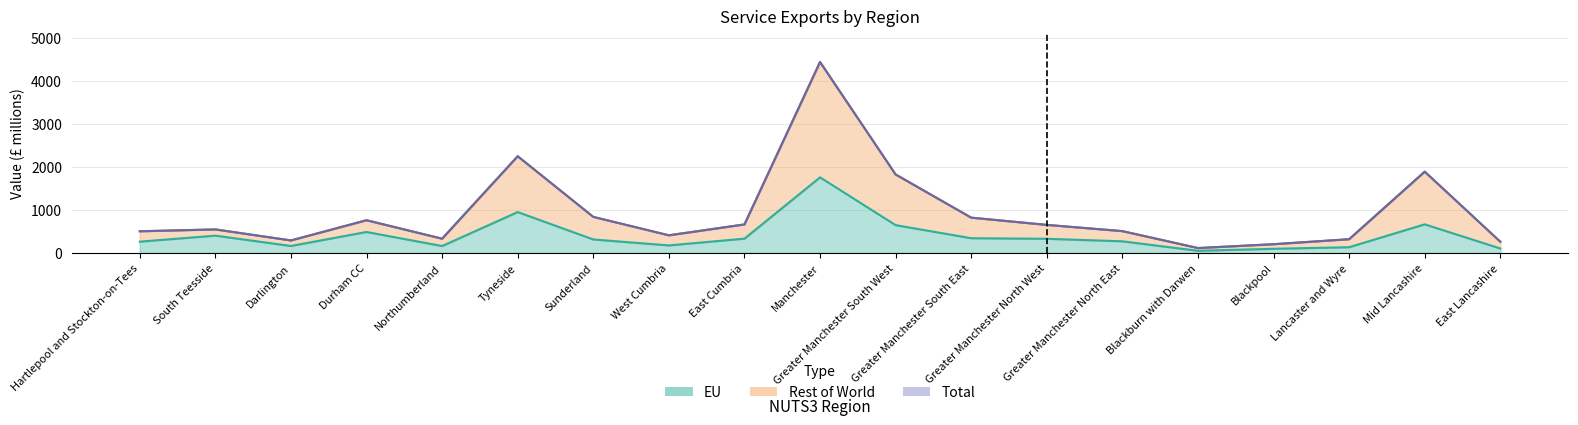

Reading left to right, list all the values displayed in this chart.

eu: 263	403	163	488	161	951	314	176	333	1758	647	343	330	271	51	97	134	666	104
row: 504	547	292	761	332	2249	839	411	663	4439	1825	821	653	508	115	204	320	1891	261
total: 505	548	291	761	332	2249	839	411	664	4440	1825	821	653	508	114	204	320	1890	261